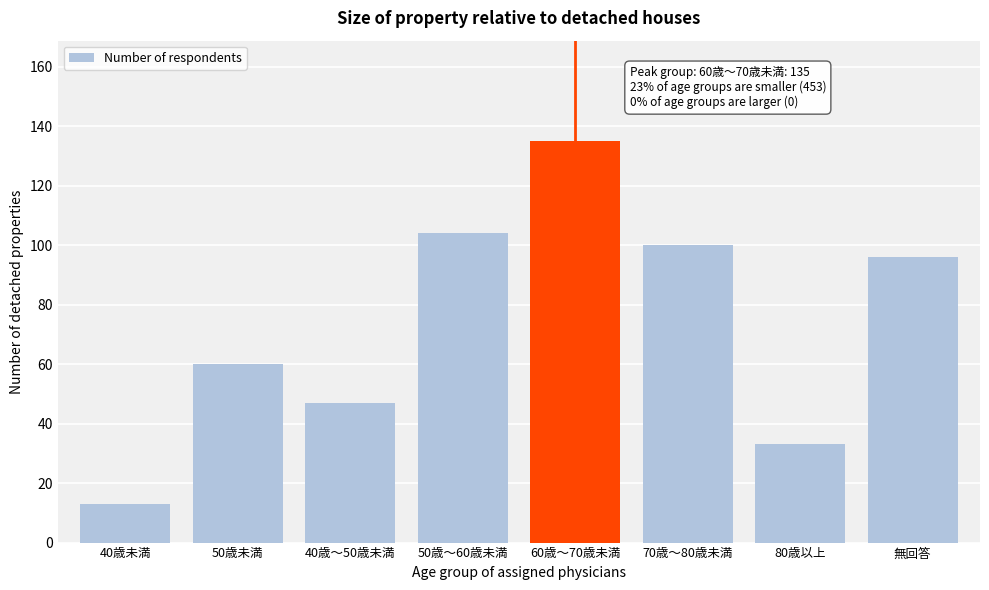

Reading left to right, what are all the values shown in this chart?

40歳未満=13	50歳未満=60	40歳～50歳未満=47	50歳～60歳未満=104	60歳～70歳未満=135	70歳～80歳未満=100	80歳以上=33	無回答=96